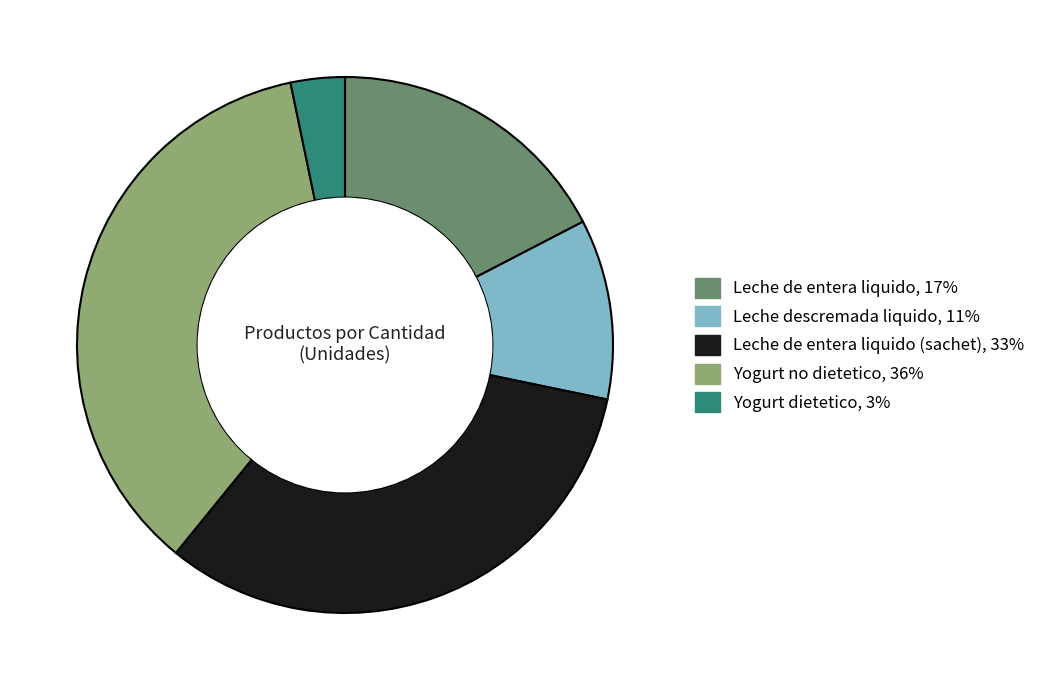

Does any single category account for the majority?

No